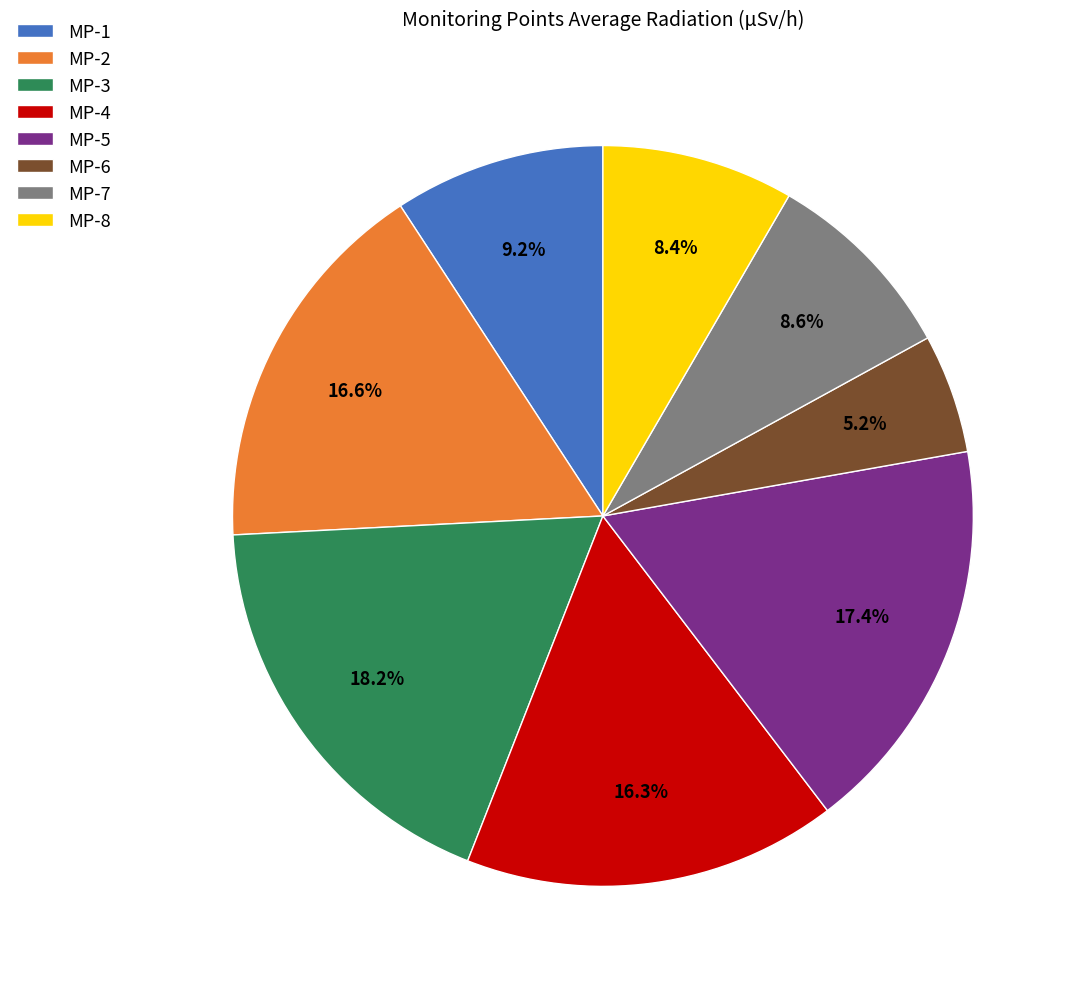

Does MP-3 represent more than half of the total?

No